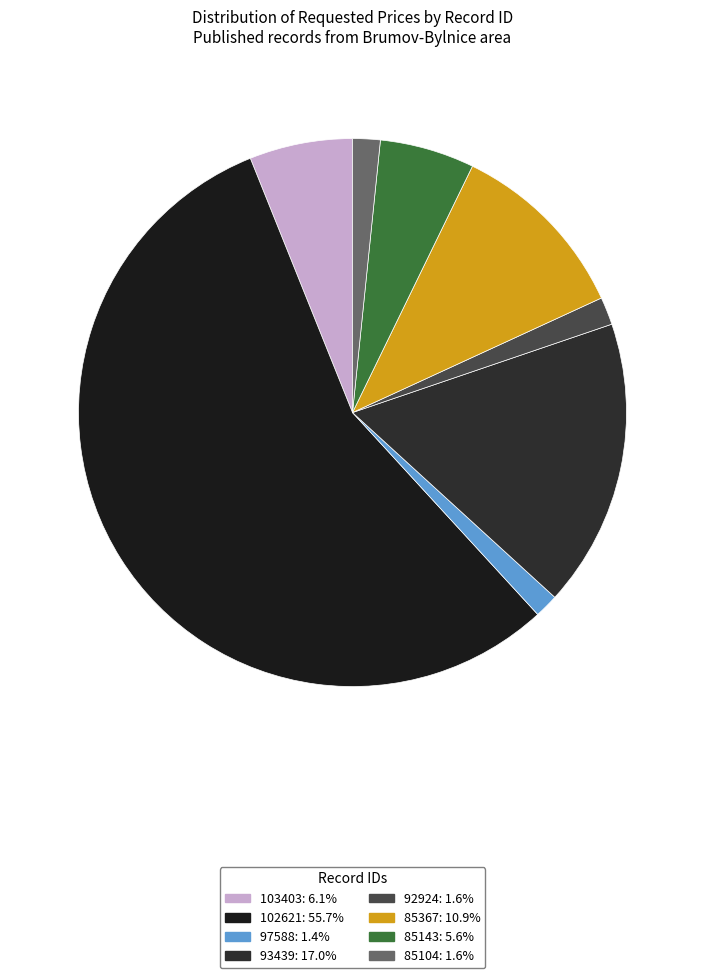

To the nearest percent, what is the difference between the 93439 and 103403 slice percentages?

11%